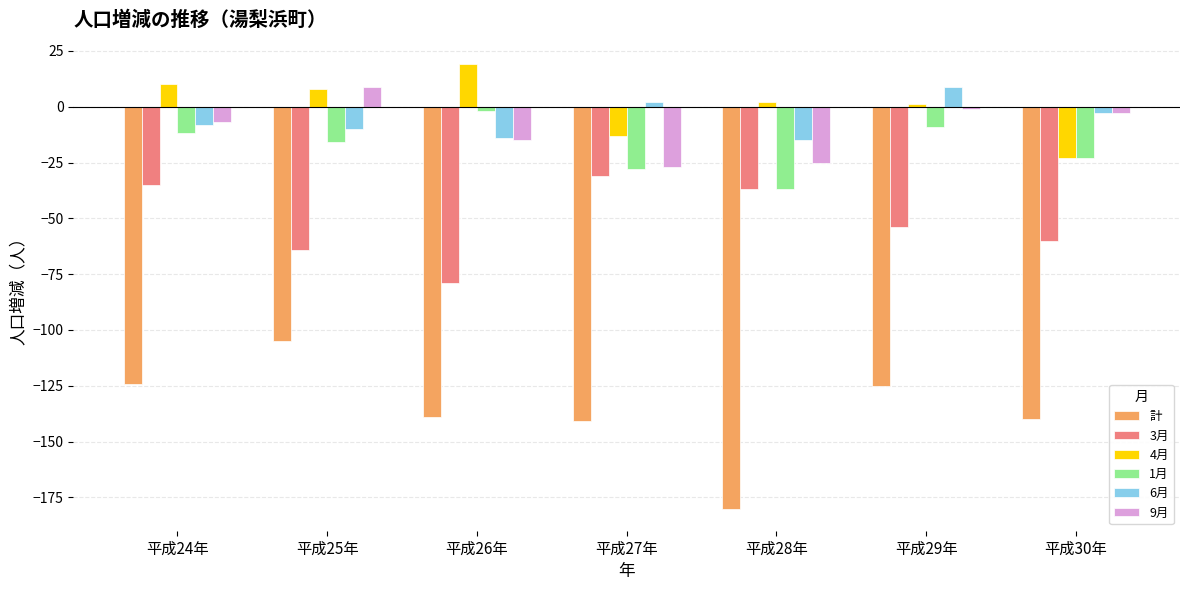

Does the chart contain any negative values?

Yes